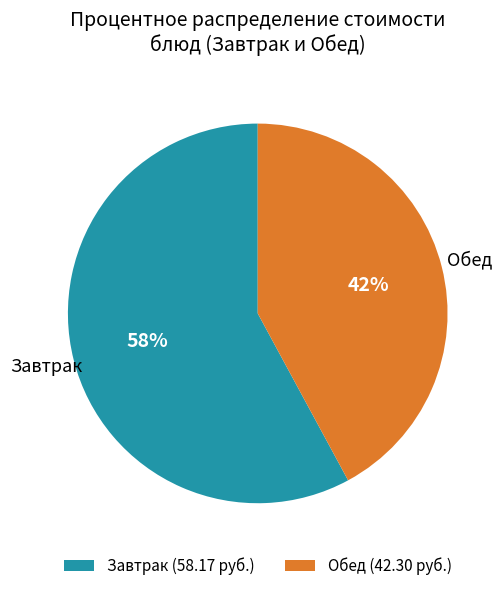

What is the ratio of the value at Завтрак to the value at Обед?

1.4